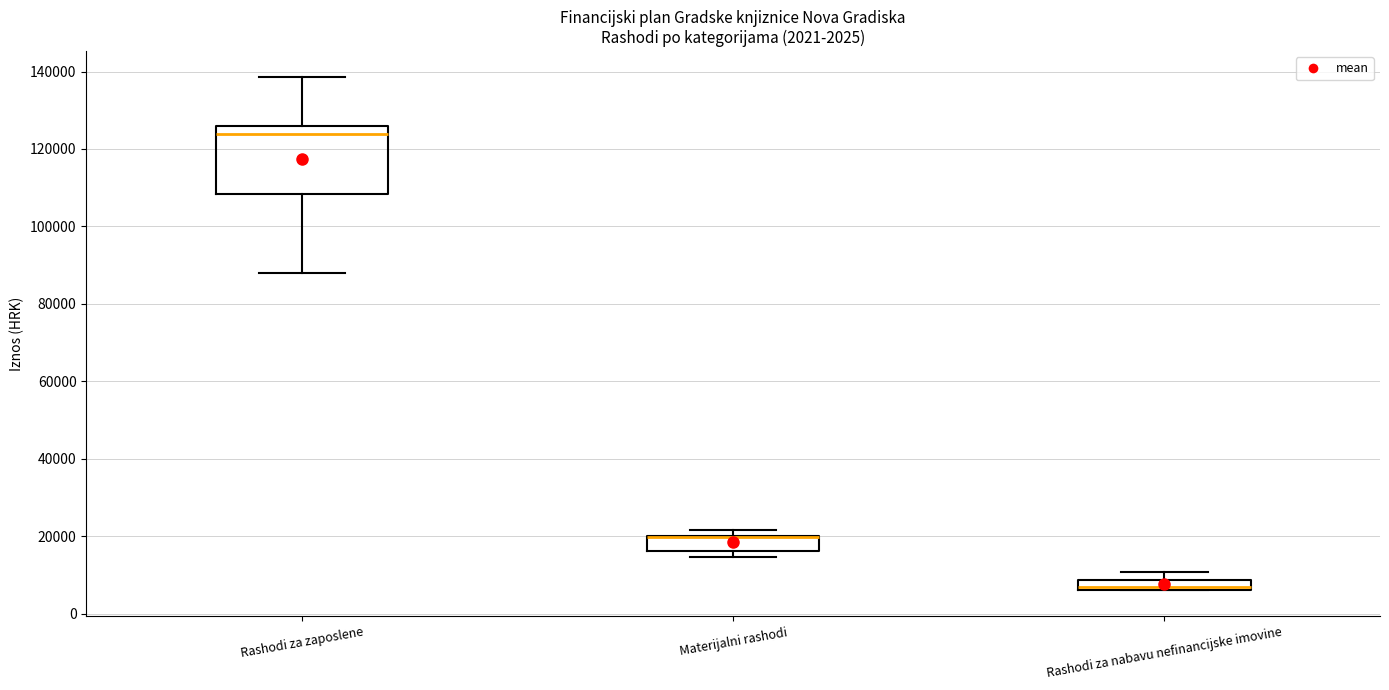

Which box is the tallest, from its lower edge to its upper edge?

Rashodi za zaposlene